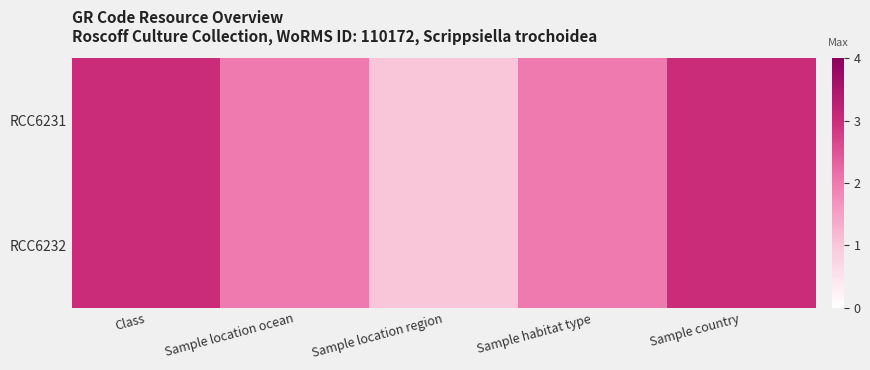

At which category does the chart reach its minimum across all series?

Sample location region